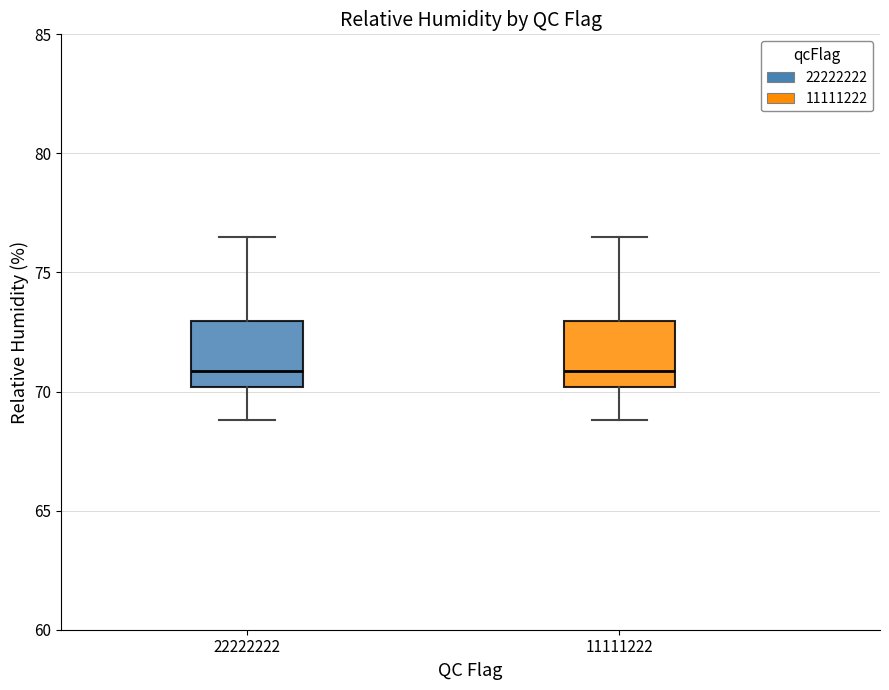

Where does the upper whisker of the box at x = 22222222 end on the y-axis? The values are not printed on the chart, so give them approximately, as read against the axis.

76.5